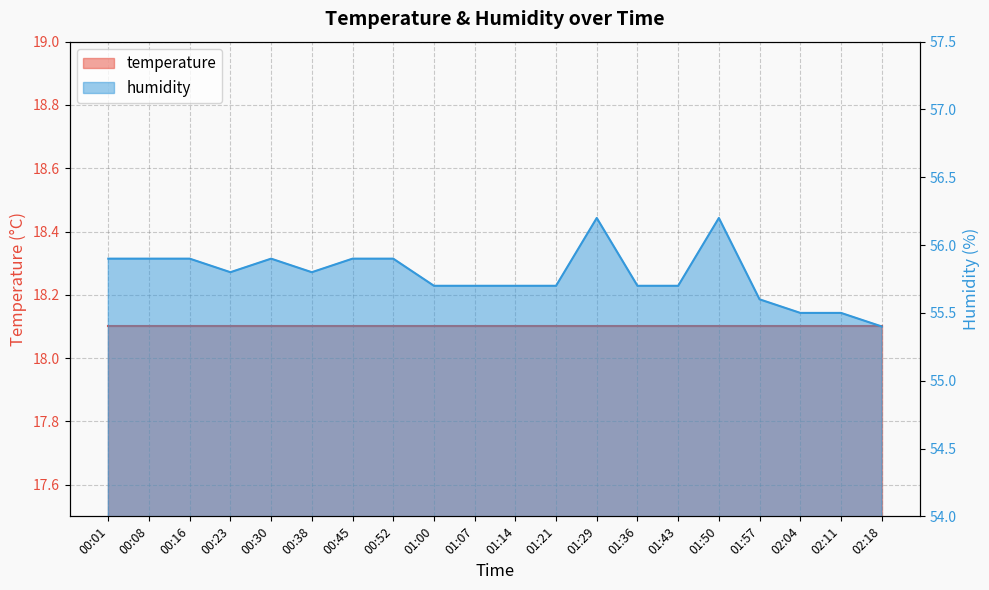

Count the values in the range 55 to 56.

18